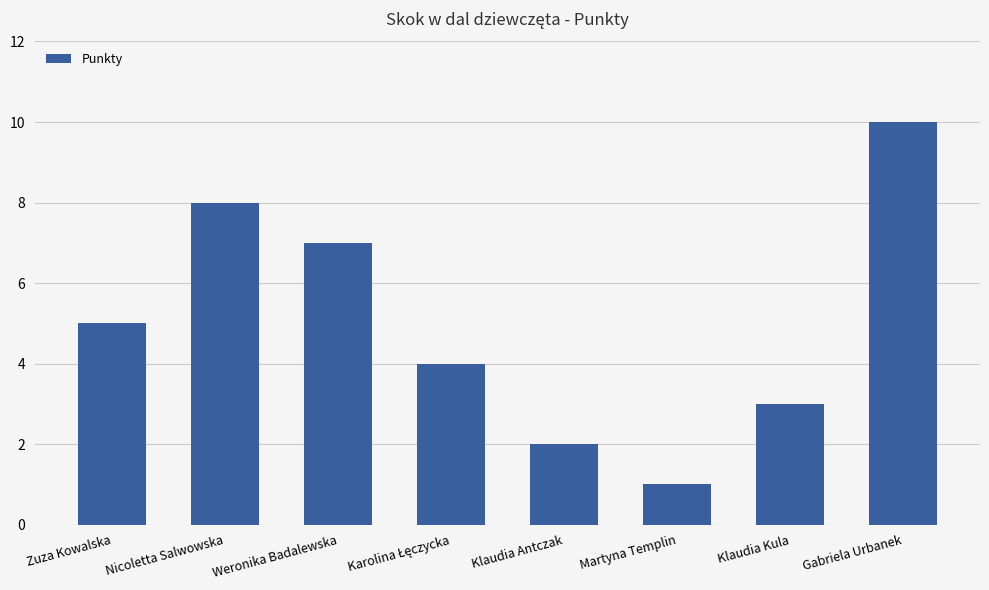

Which has a higher value, Klaudia Antczak or Zuza Kowalska?

Zuza Kowalska